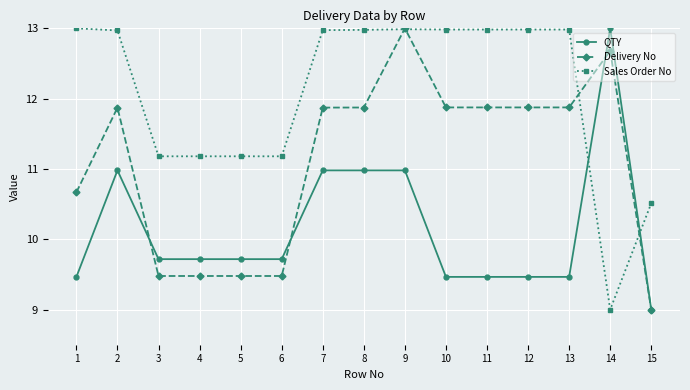

What is the difference between the Sales Order No values at 15 and 12?

2.5